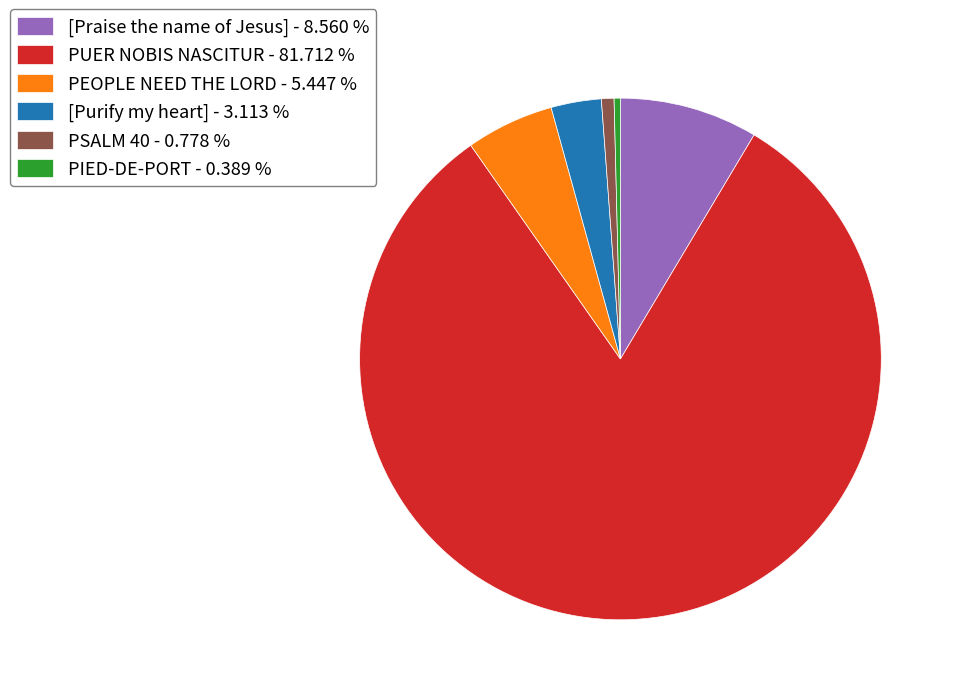

True or false: PEOPLE NEED THE LORD accounts for 5% of the total.

True